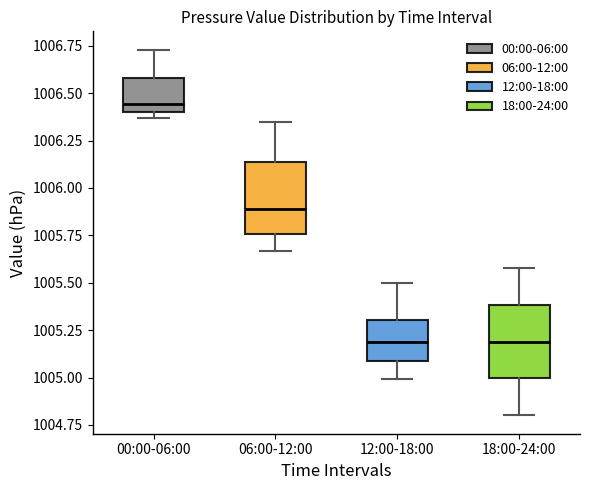

Reading left to right, read every box against the y-axis: the position of its median line, the range the box covers, and the ends of its whiskers. The values are not printed on the chart, so give them approximately, as read against the axis.

00:00-06:00: median 1006.45, box 1006.40 to 1006.60, whiskers 1006.35 to 1006.75
06:00-12:00: median 1005.90, box 1005.75 to 1006.15, whiskers 1005.65 to 1006.35
12:00-18:00: median 1005.20, box 1005.10 to 1005.30, whiskers 1005.00 to 1005.50
18:00-24:00: median 1005.20, box 1005.00 to 1005.40, whiskers 1004.80 to 1005.60